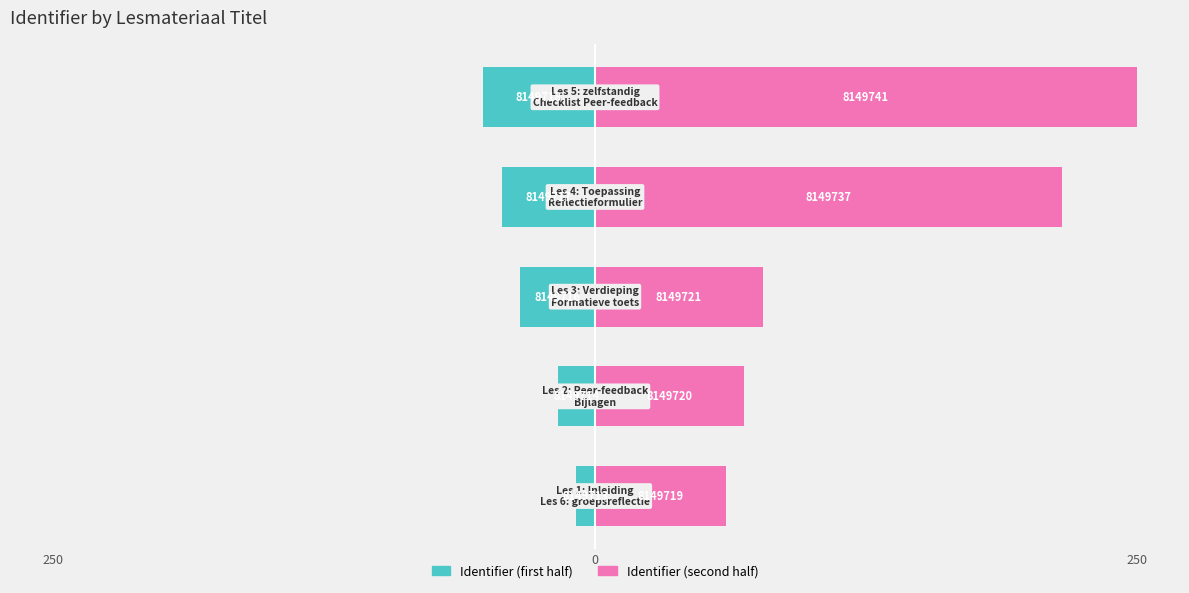

What is the smallest value displayed?

-51.7